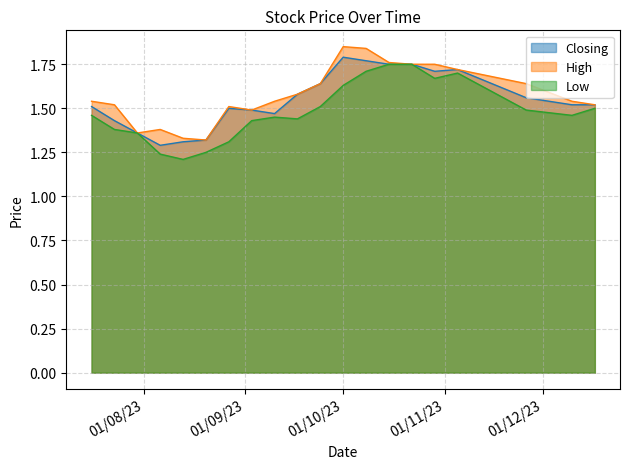

True or false: Closing and Low intersect in this chart.

False